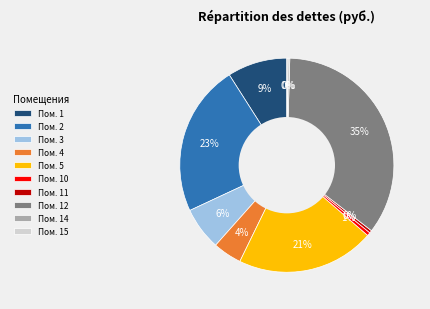

True or false: Пом. 5 accounts for 21% of the total.

True